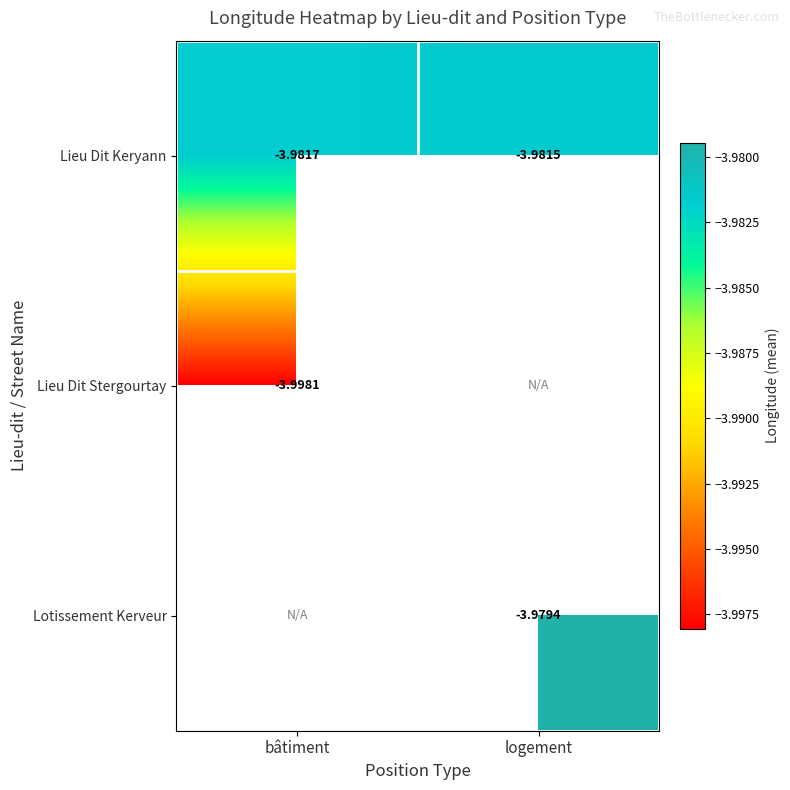

Rank the categories by Lieu Dit Keryann value from highest to lowest.

logement, bâtiment